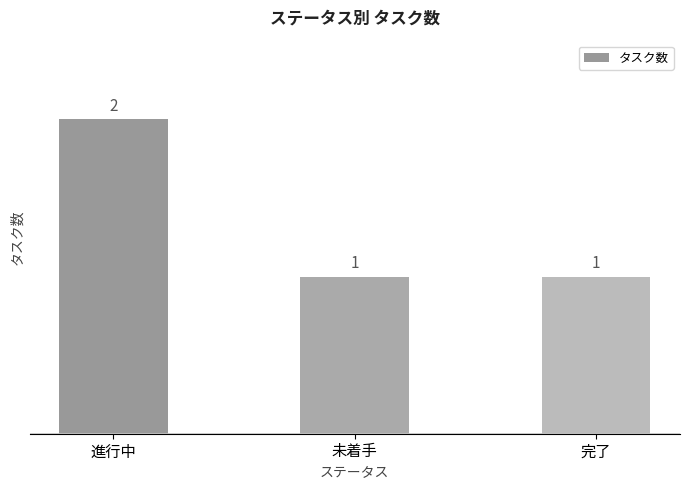

The value at 完了 is 1. True or false?

True